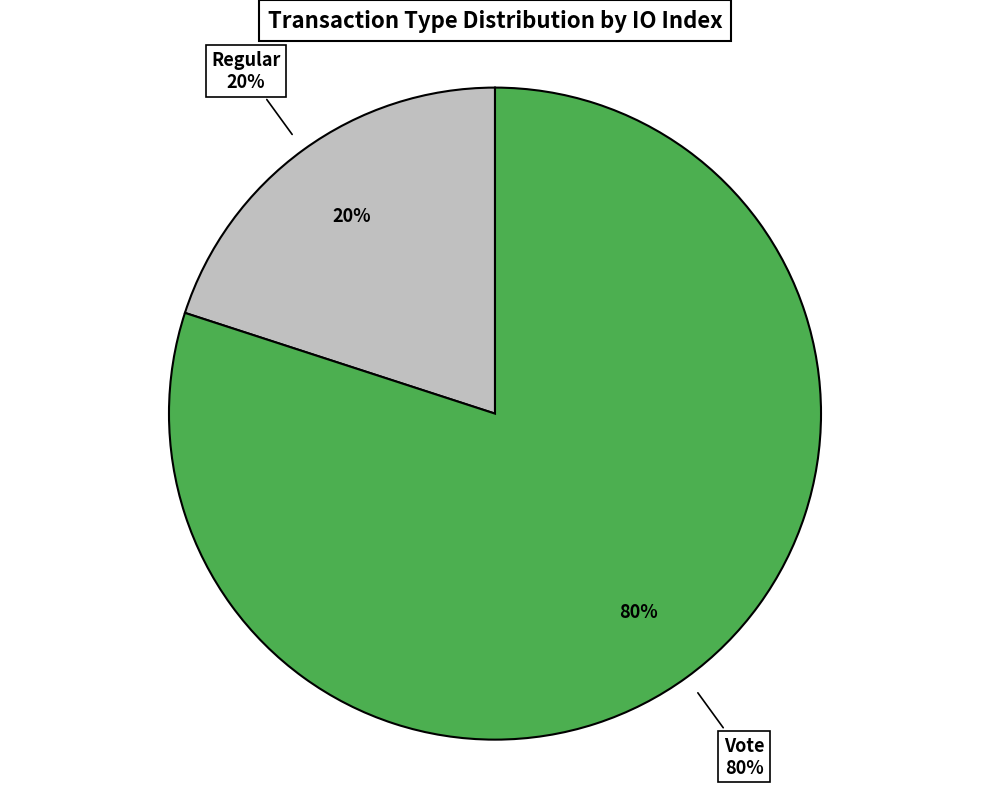

Does Regular represent more than half of the total?

No